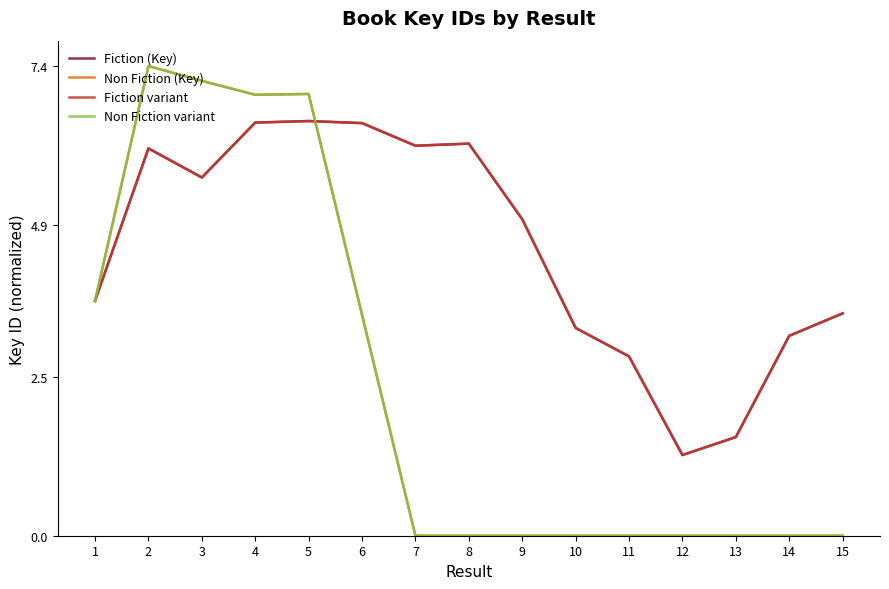

What is the difference between the Fiction (Key) values at 7 and 15?

2.6